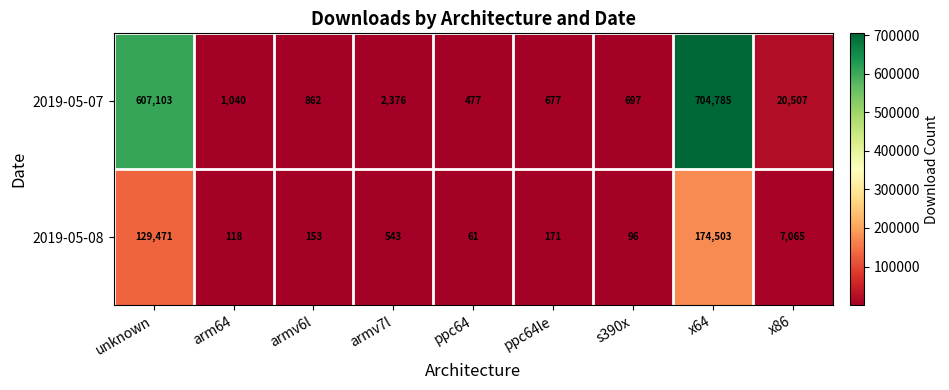

Reading left to right, what are all the values shown in this chart?

2019-05-07: unknown=607103	arm64=1040	armv6l=862	armv7l=2376	ppc64=477	ppc64le=677	s390x=697	x64=704785	x86=20507
2019-05-08: unknown=129471	arm64=118	armv6l=153	armv7l=543	ppc64=61	ppc64le=171	s390x=96	x64=174503	x86=7065